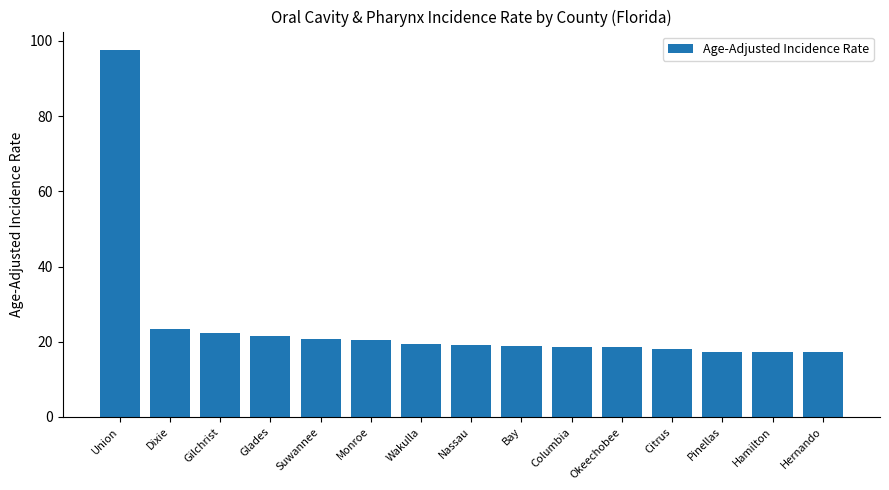

What is the value of the 15th bar from the left?

17.2